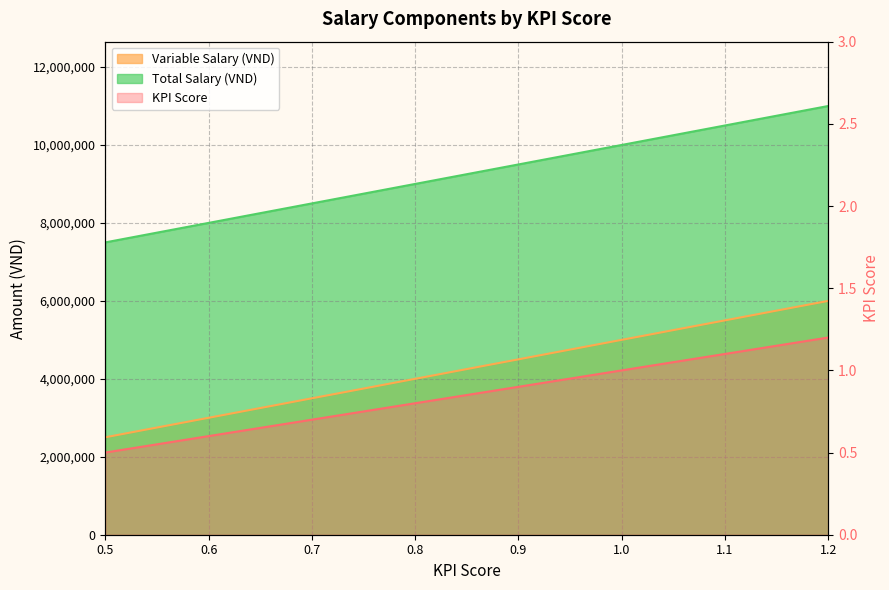

How many Variable Salary (VND) values are between 8500000 and 10500000?

5